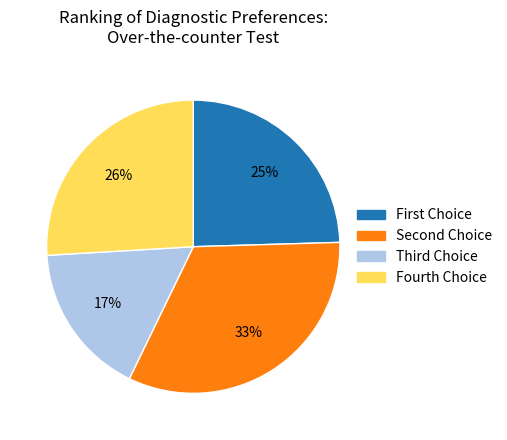

Count the number of slices in the pie.

4